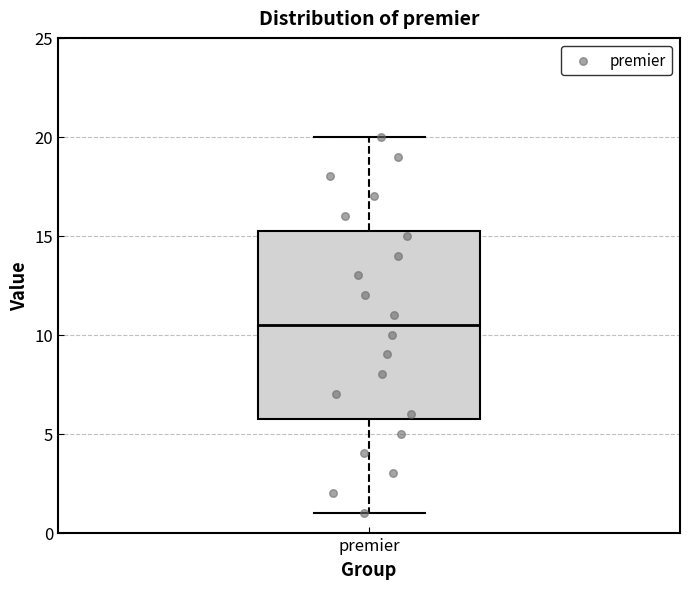

Read this box plot against the y-axis: the position of the median line, the range covered by the box, and the ends of both whiskers. The values are not printed on the chart, so give them approximately, as read against the axis.

median 10.5, box 6.0 to 15.5, whiskers 1.0 to 20.0